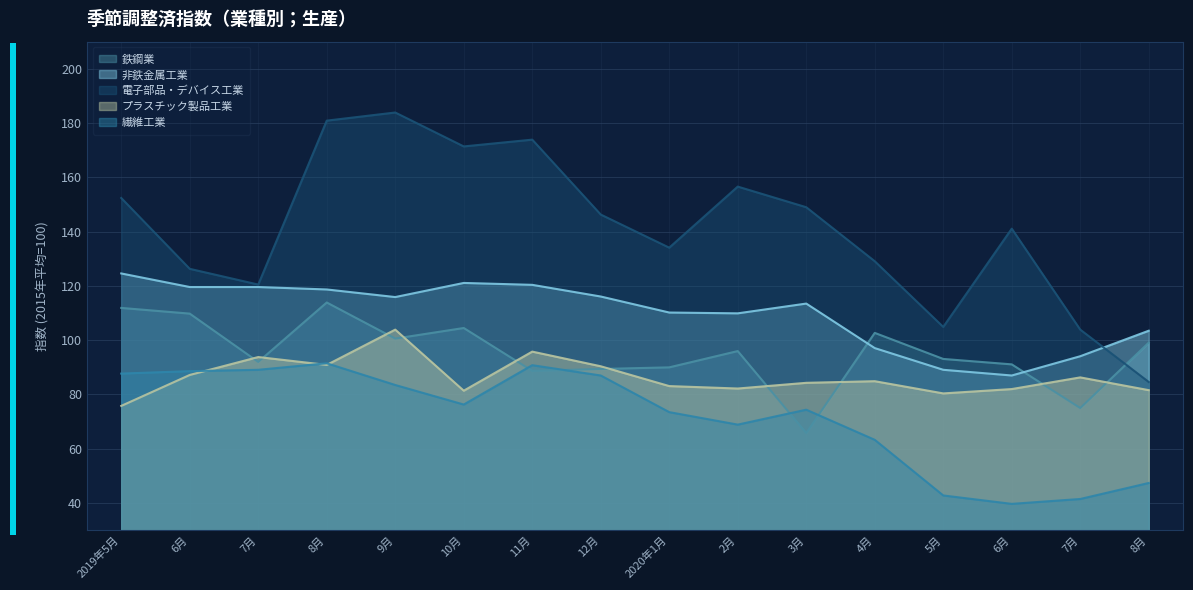

At which category does 電子部品・デバイス工業 reach its first local peak?

9月